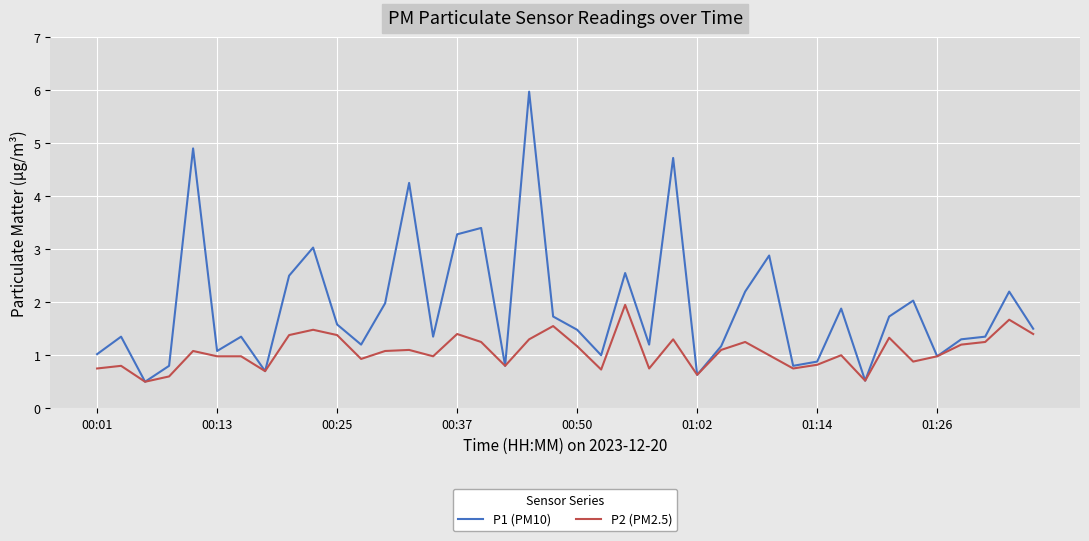

How many lines are shown in the chart?

2